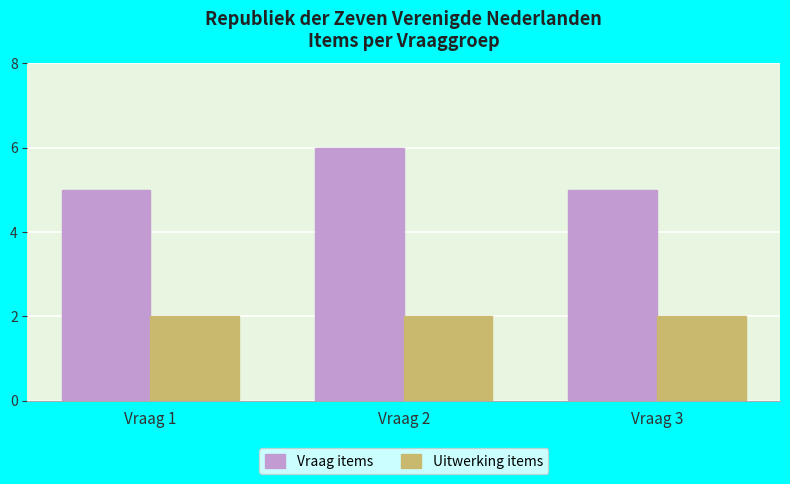

Reading left to right, what are all the values shown in this chart?

Vraag items: 5	6	5
Uitwerking items: 2	2	2